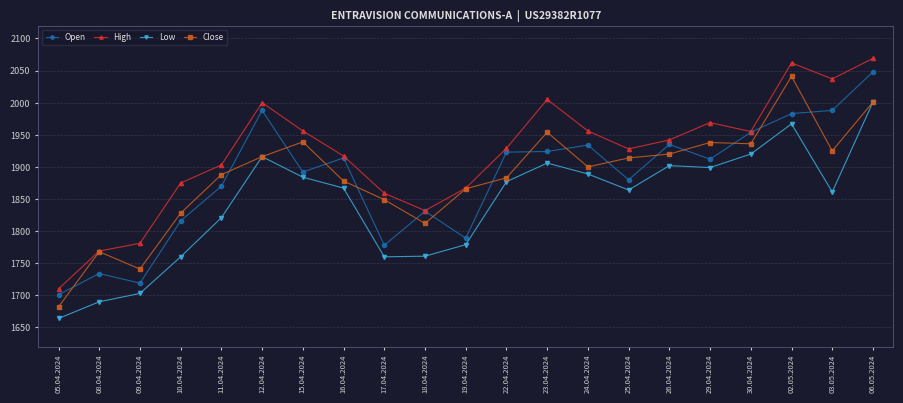

True or false: Low has more than 1 points higher than both neighbors.

True